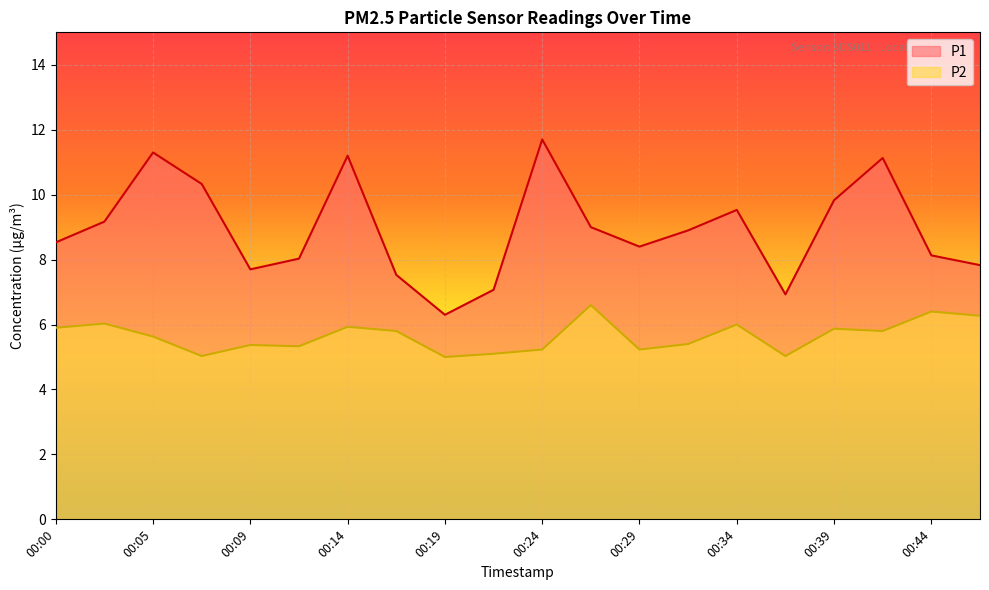

True or false: P2 has a value of 8.6 at 00:00.

False